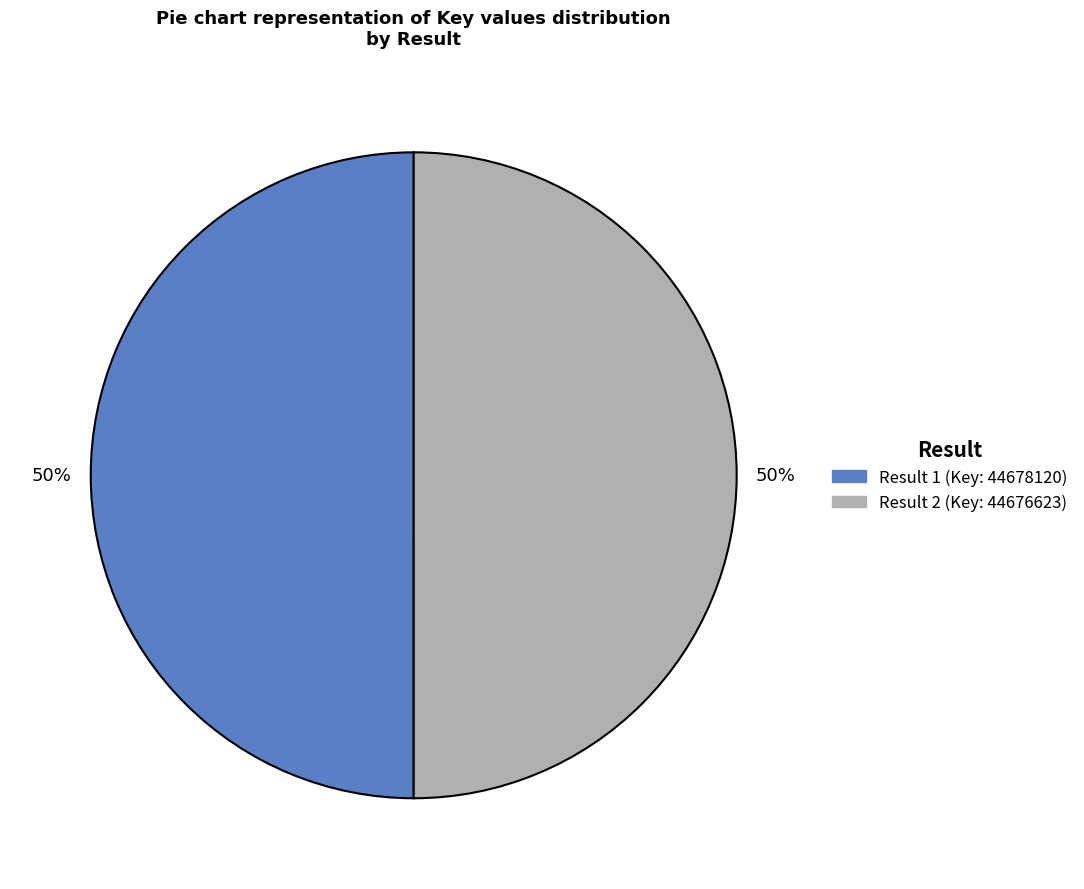

To the nearest percent, what is the average slice percentage?

50%